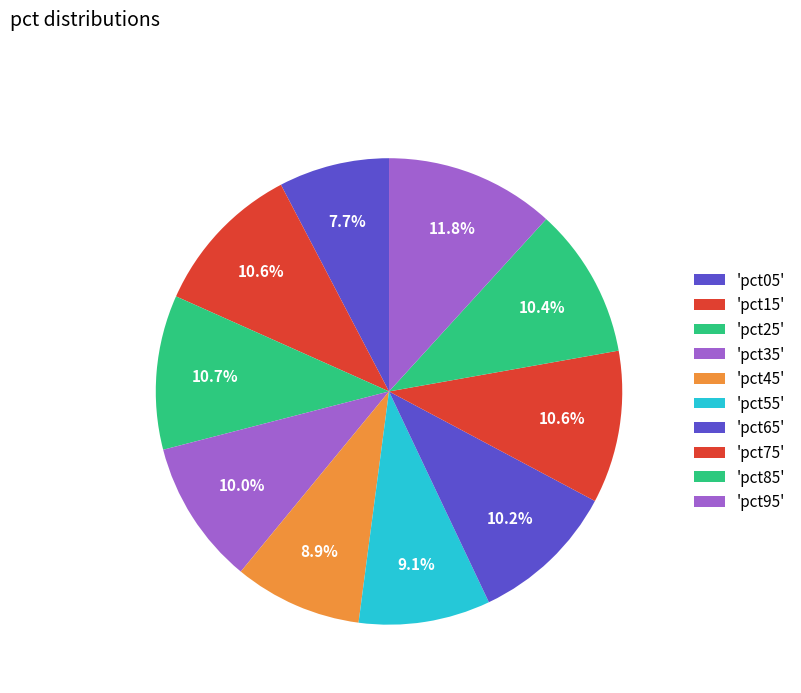

Count the number of slices in the pie.

10